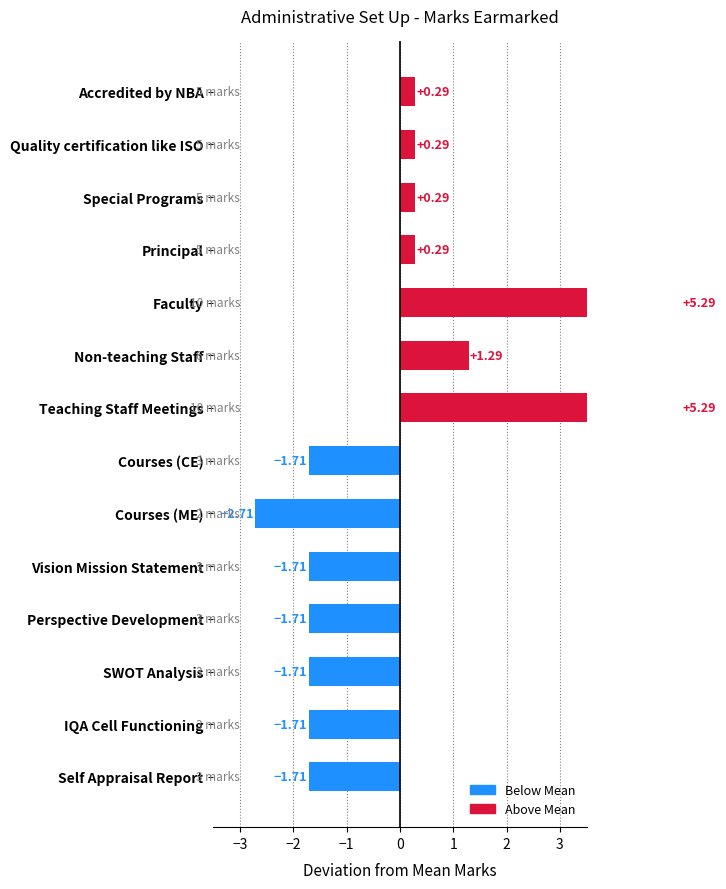

What is the difference between the second highest and second lowest values?

7.0